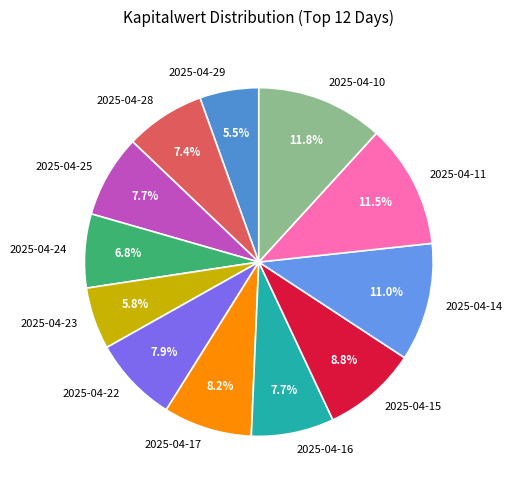

Is the sum of 2025-04-14 and 2025-04-16 greater than half?

No